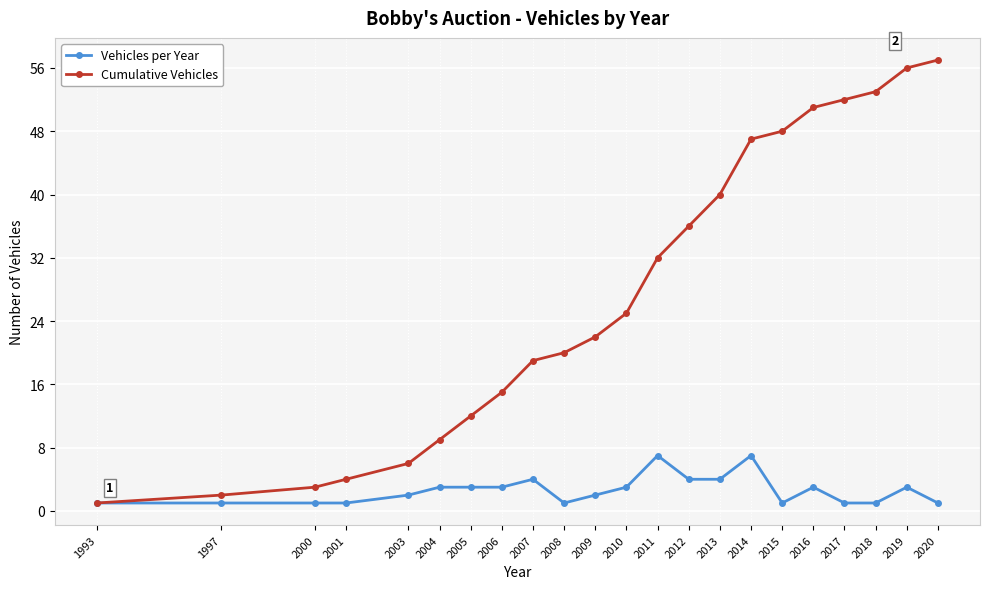

What is the average value of the Vehicles per Year series?

3